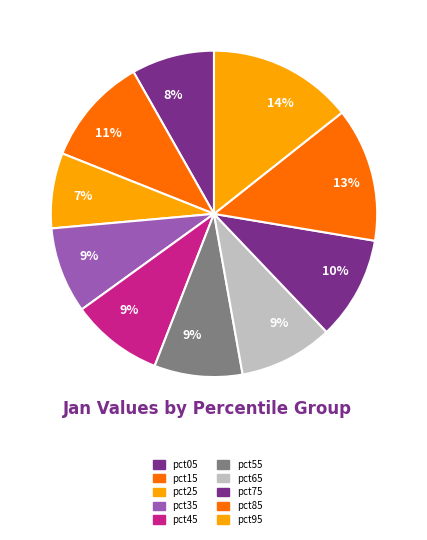

Count the number of slices in the pie.

10